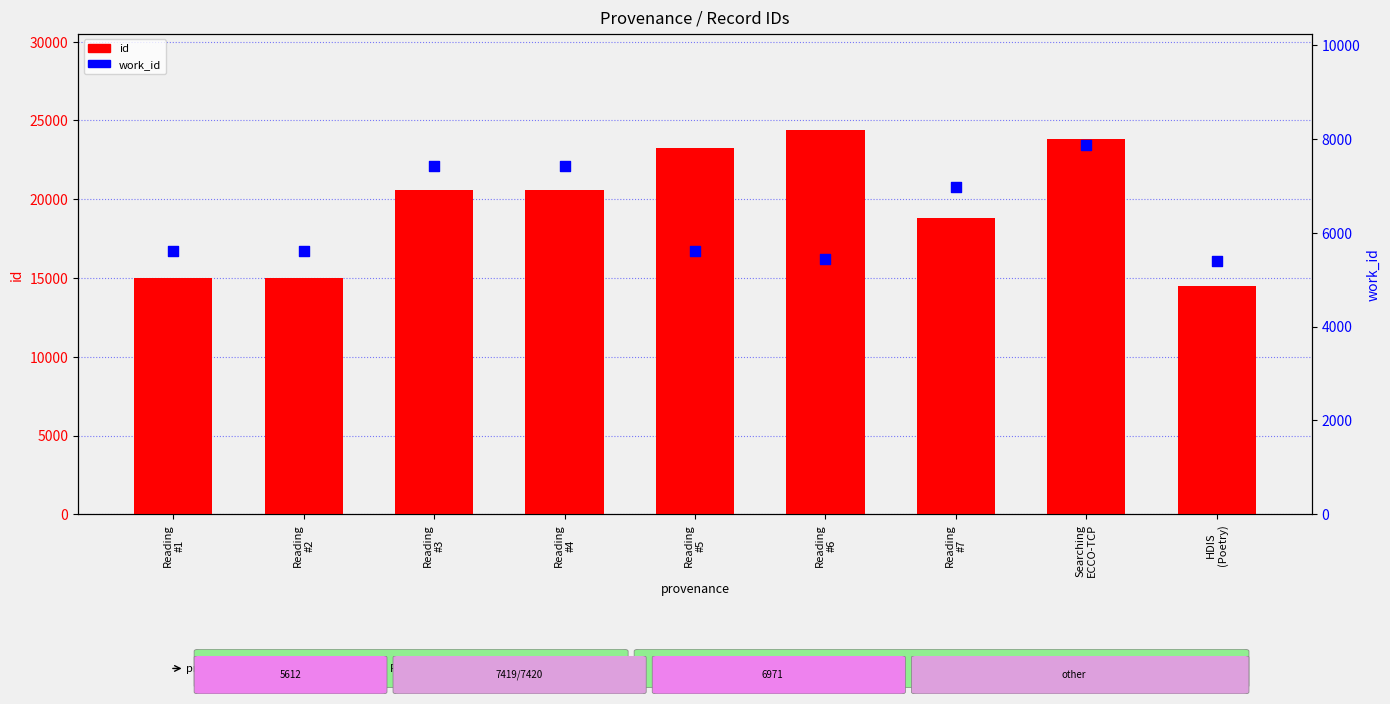

Is the value of id at Reading
#1 greater than the value of work_id at Searching
ECCO-TCP?

Yes